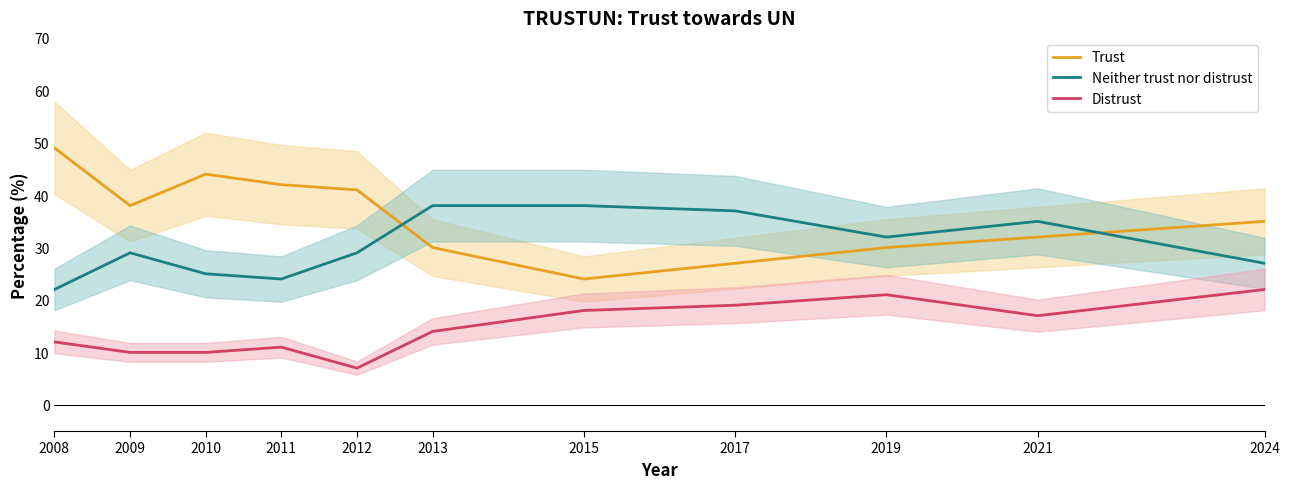

Reading left to right, what are all the values shown in this chart?

Trust: 49	38	44	42	41	30	24	27	30	32	35
Neither trust nor distrust: 22	29	25	24	29	38	38	37	32	35	27
Distrust: 12	10	10	11	7	14	18	19	21	17	22